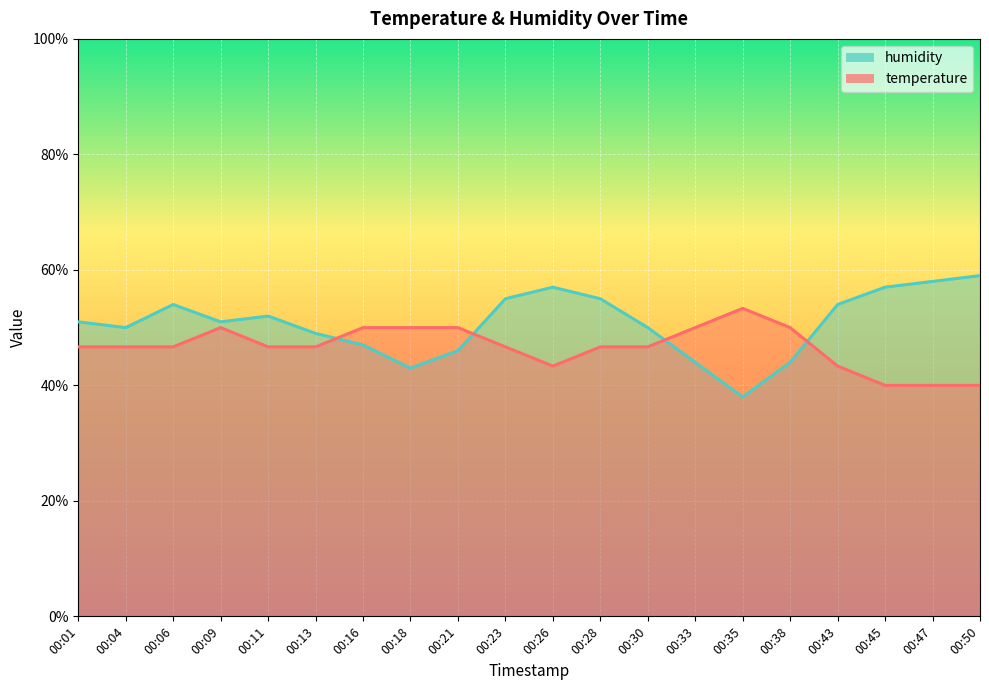

True or false: temperature and humidity intersect in this chart.

True